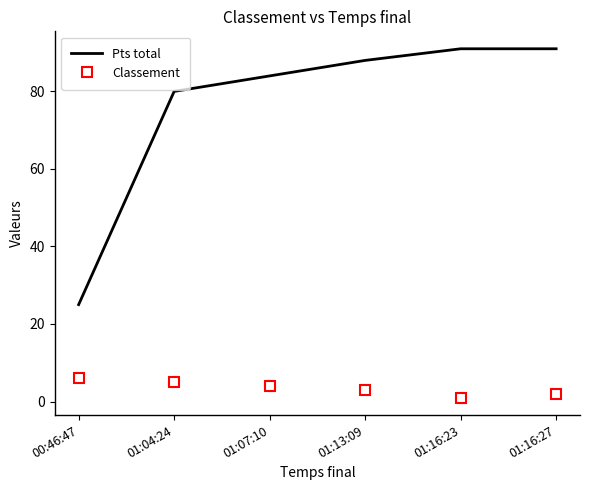

List the series in order of their peak value, lowest first.

Classement, Pts total